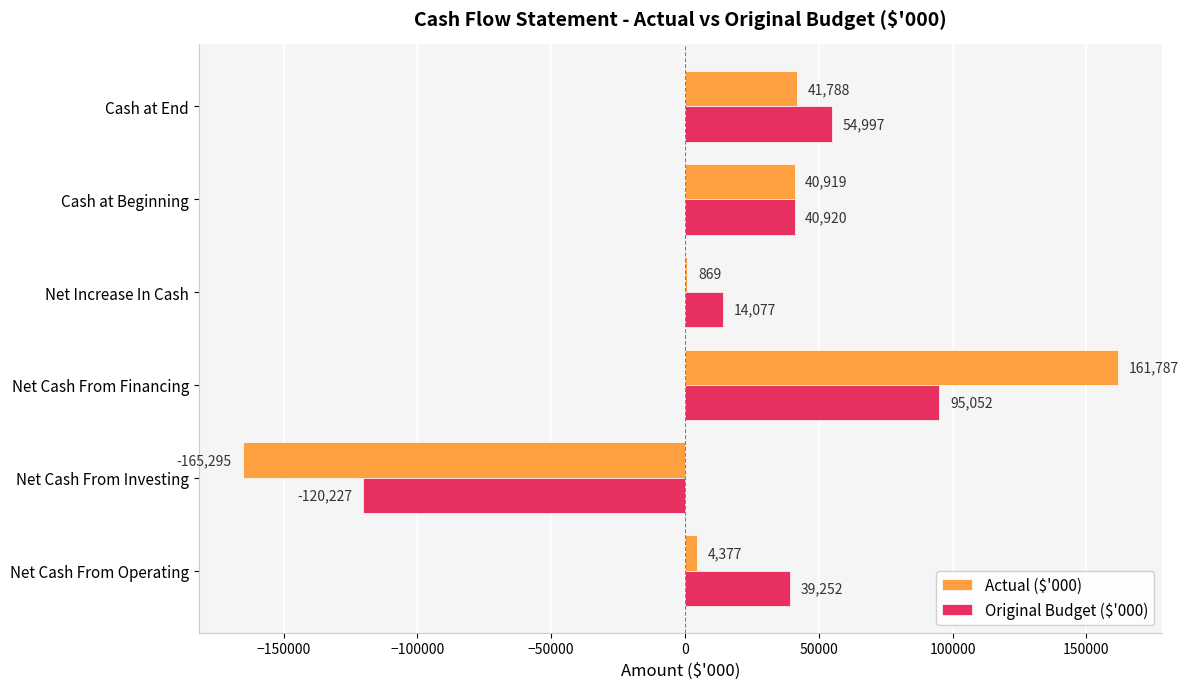

The value of Original Budget ($'000) at Cash at Beginning is 25957. True or false?

False